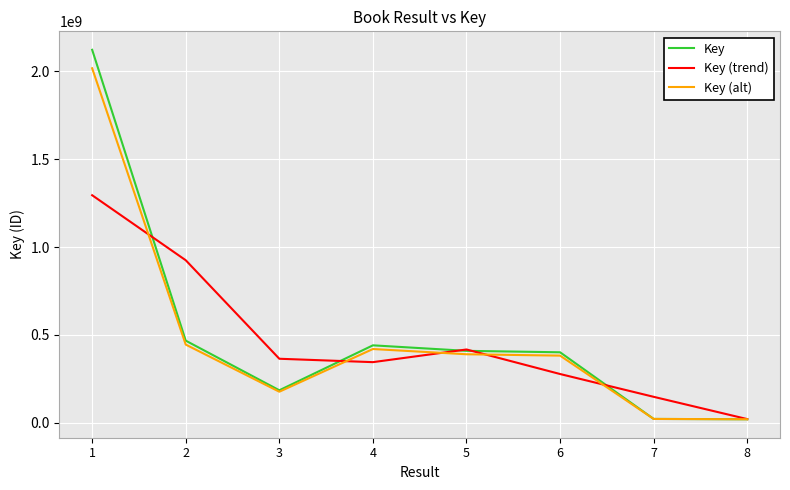

Which series changed the most between 1 and 5?

Key